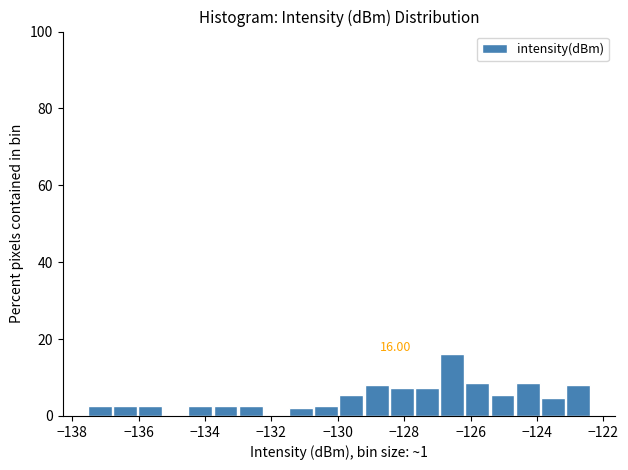

Read against the x-axis, roughly where is the centre of the tallest bar?

-126.6